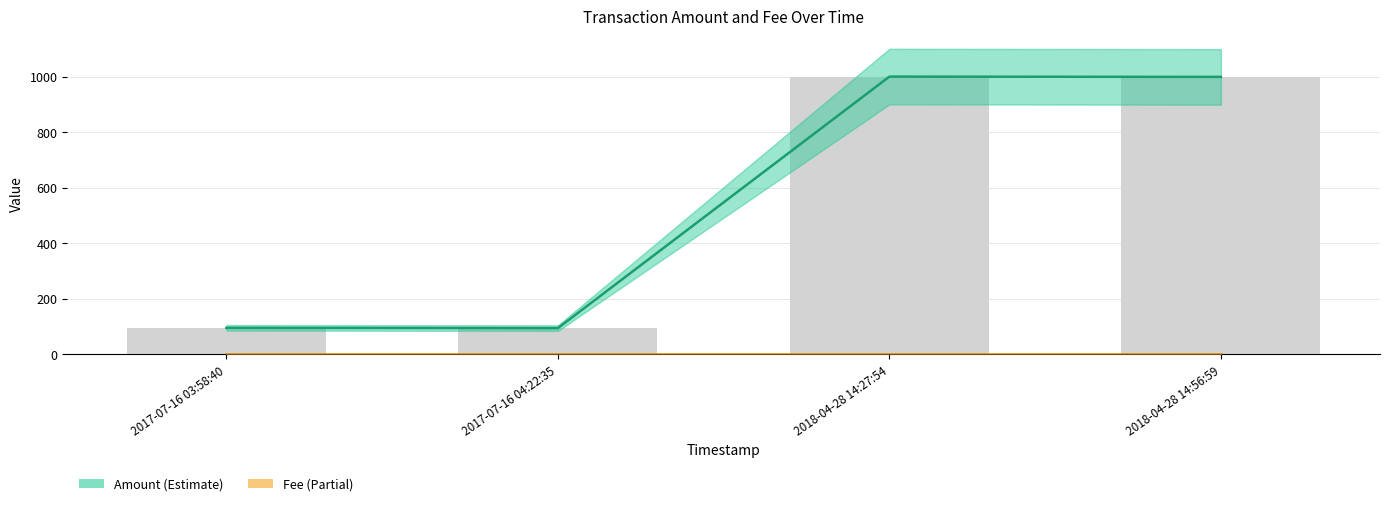

What are all the series names shown in the legend?

Amount, Fee